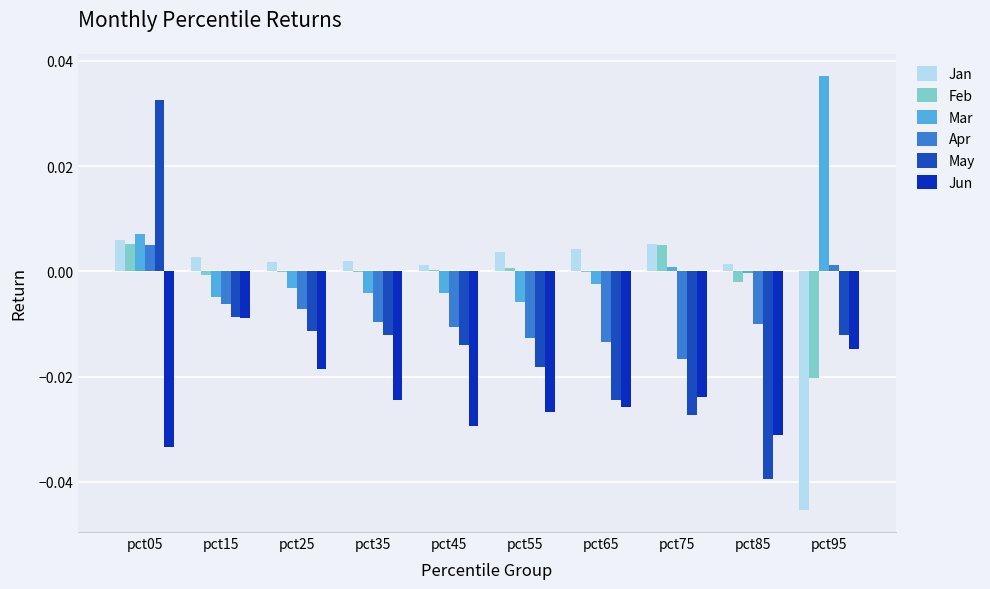

At how many categories does at least one series exceed 0?

10